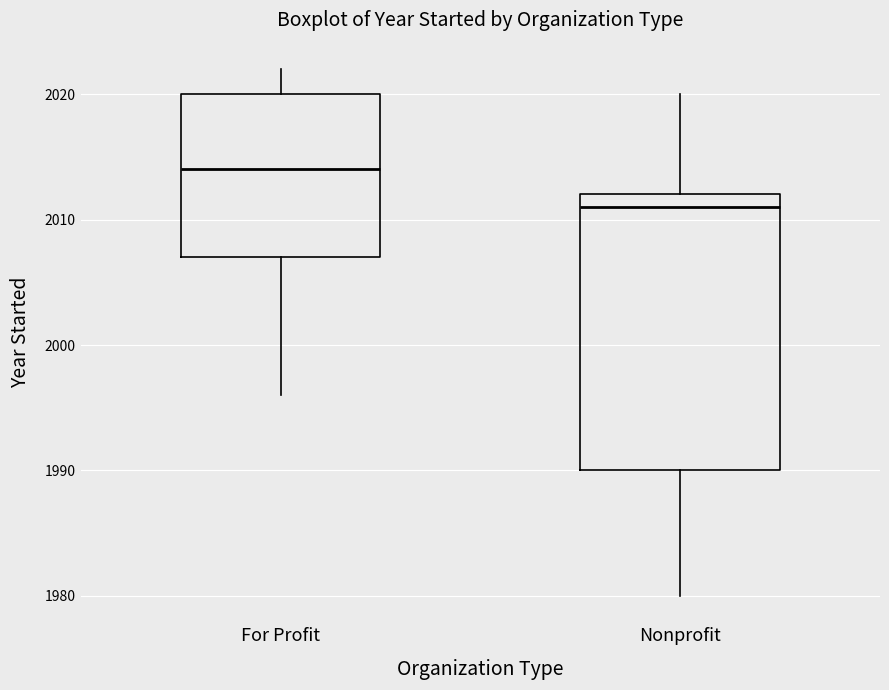

Which box is the tallest, from its lower edge to its upper edge?

Nonprofit